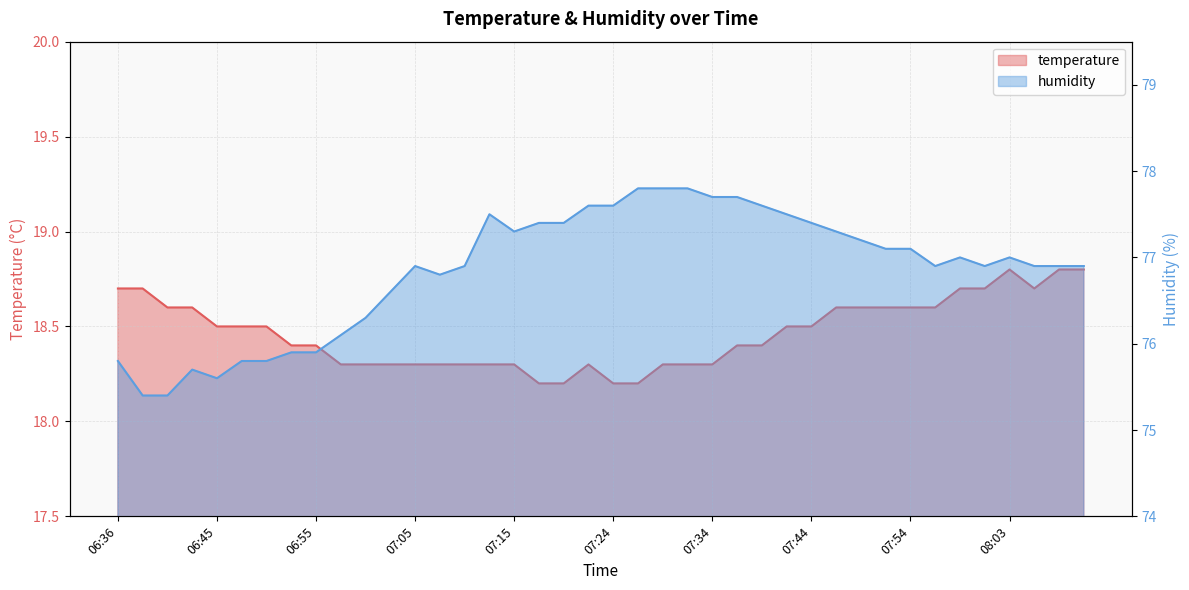

How many data points does each series have?

40